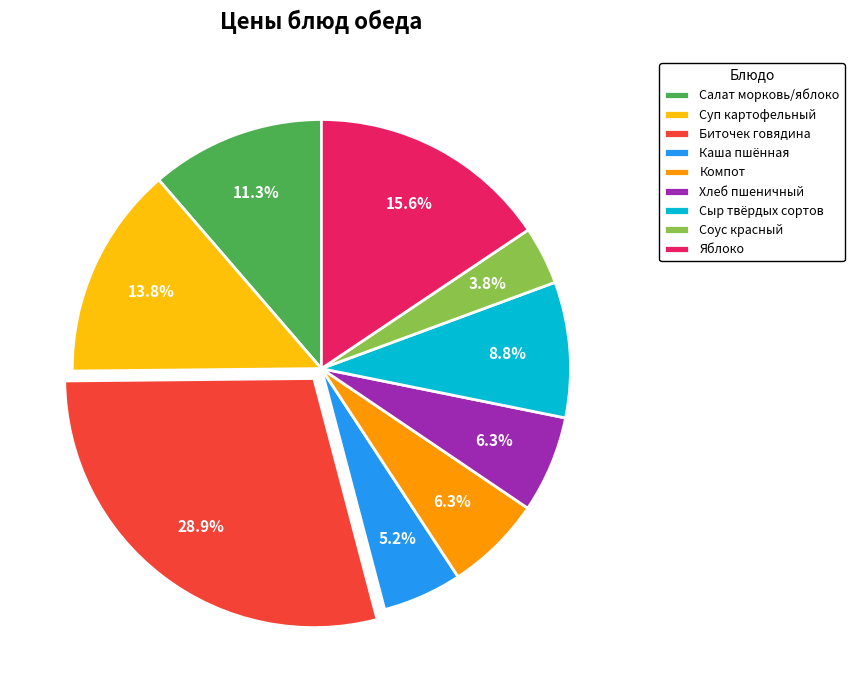

Does any single category account for the majority?

No